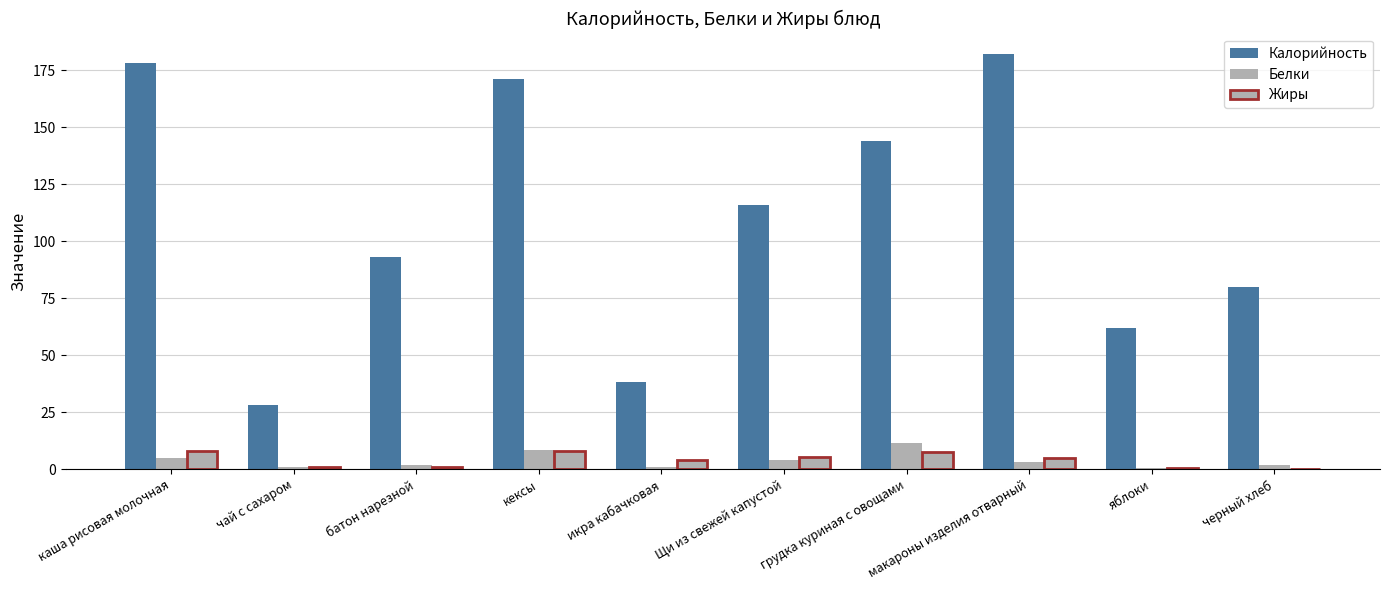

Count the number of categories in the chart.

10